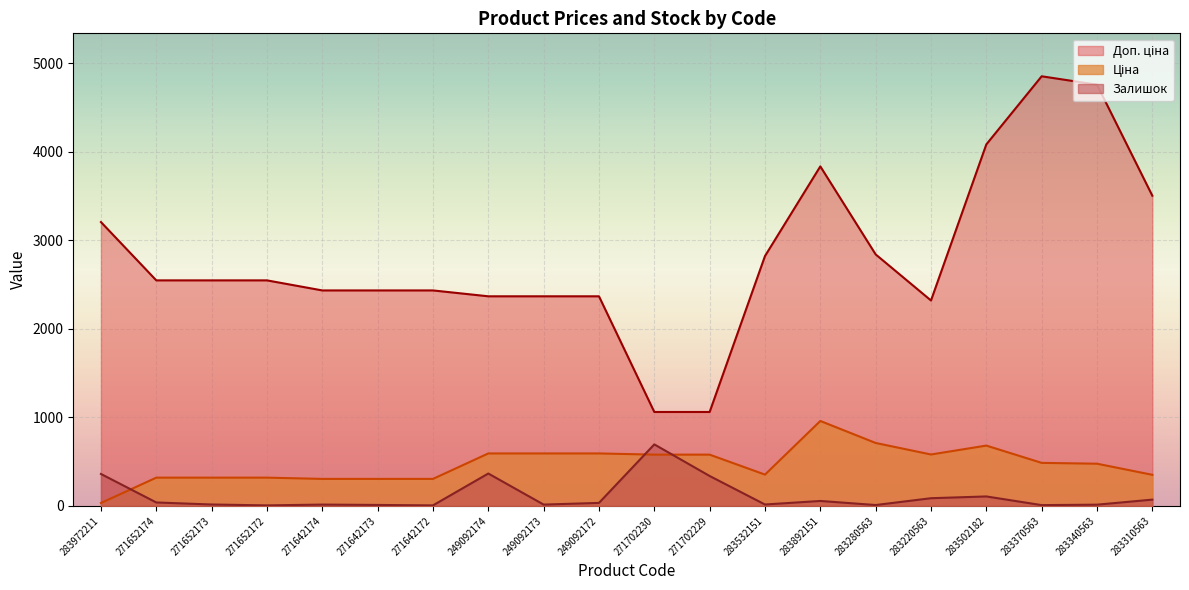

Reading left to right, what are all the values shown in this chart?

Ціна: 32.0	318.3	318.3	318.3	304.1	304.1	304.1	591.6	591.6	591.6	578.1	578.1	352.6	958.4	710.0	579.8	680.4	485.1	475.7	350.2
Доп. ціна: 3205.0	2546.4	2546.4	2546.4	2432.8	2432.8	2432.8	2366.5	2366.5	2366.5	1060.0	1060.0	2821.2	3833.8	2839.8	2319.2	4082.3	4851.4	4756.7	3502.5
Залишок: 360.0	38.0	15.0	5.0	14.0	10.0	5.0	365.0	14.0	33.0	694.0	337.0	15.0	55.0	9.0	86.0	106.0	8.0	13.0	70.0